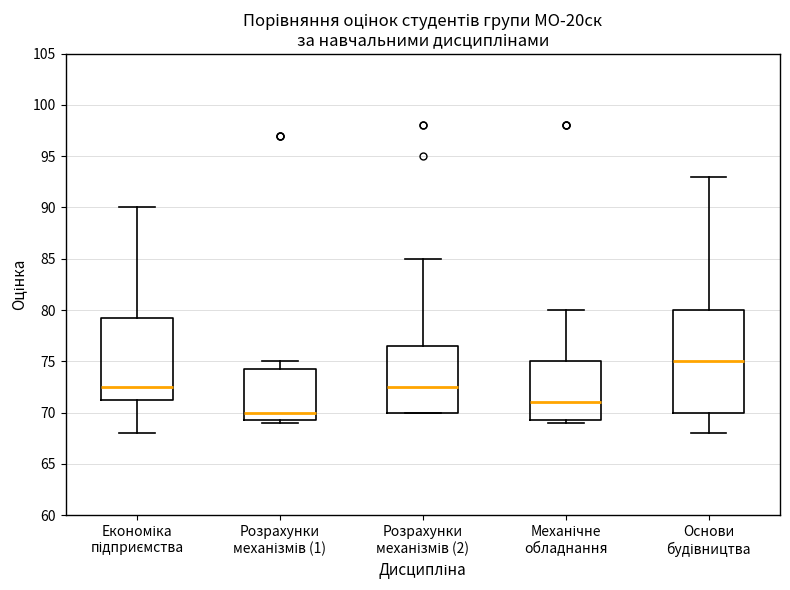

Which box's median line is the lowest?

Розрахунки механізмів (1)